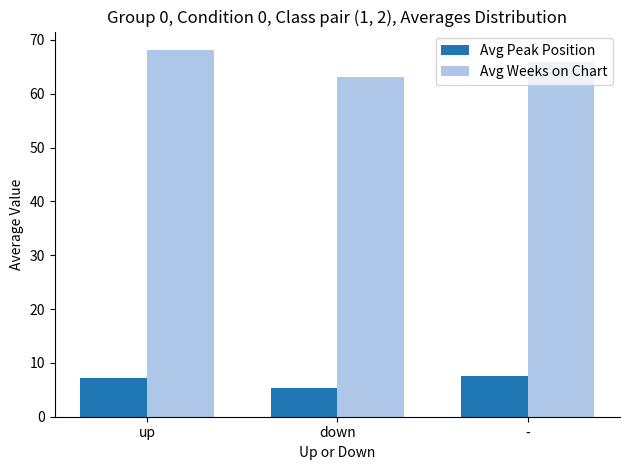

Rank the series at up from highest to lowest value.

Avg Weeks on Chart, Avg Peak Position